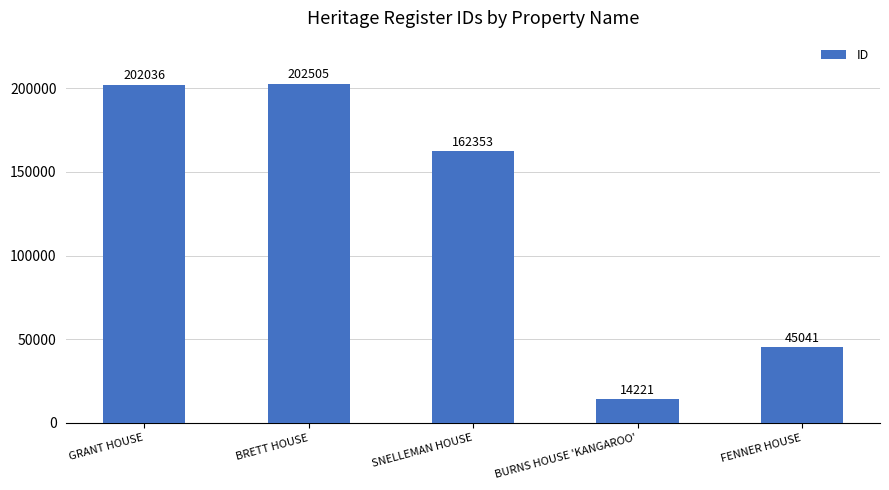

What is the label of the 2nd bar from the left?

BRETT HOUSE